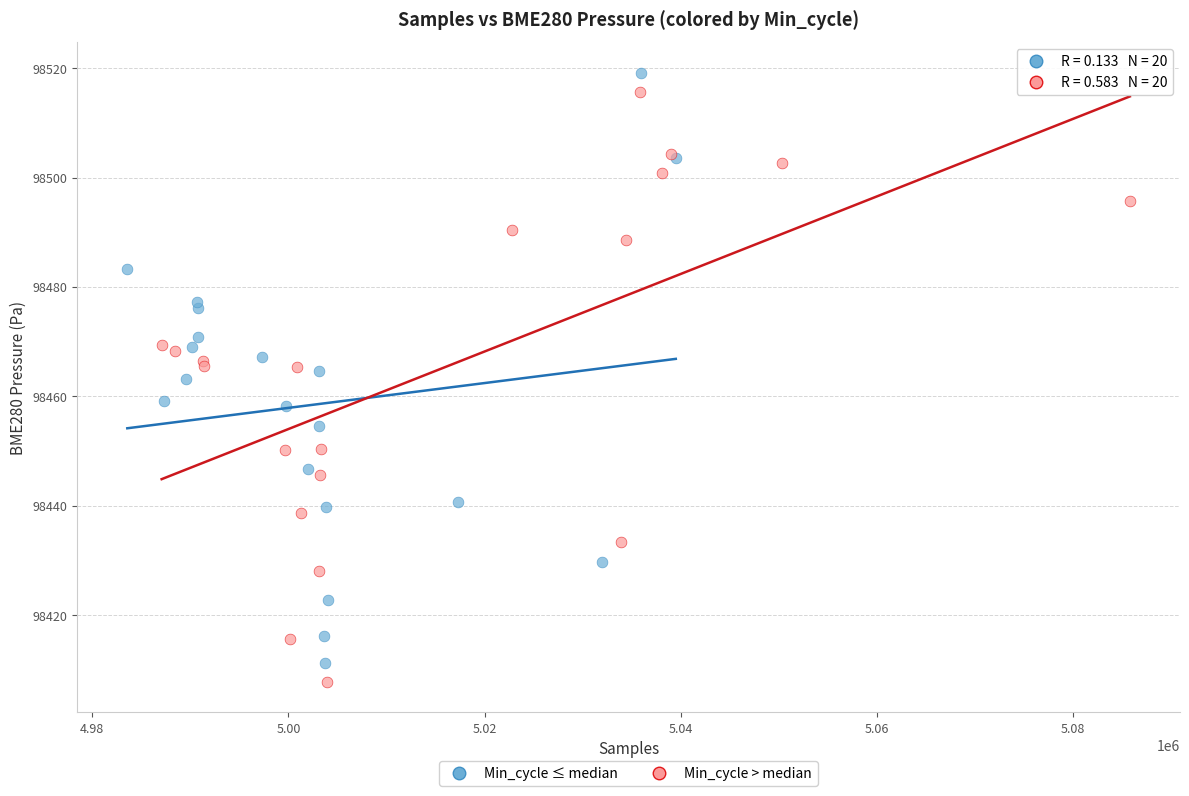

What are all the series names shown in the legend?

Min_cycle ≤ median, Min_cycle > median